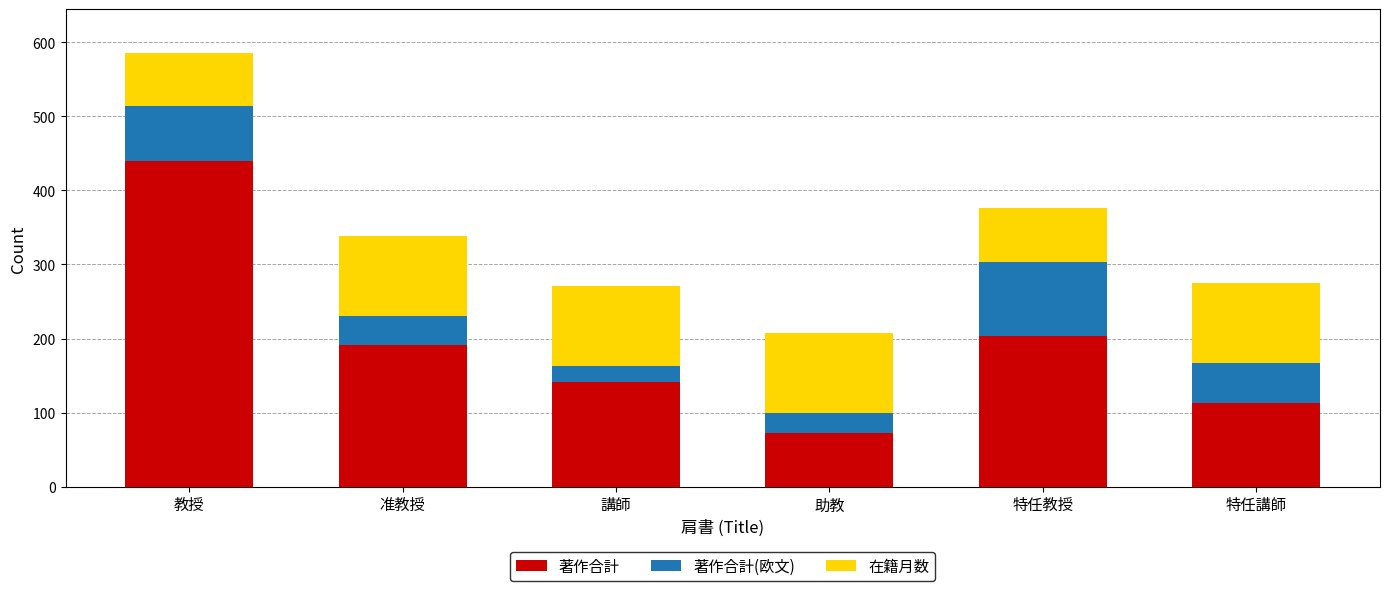

Reading left to right, what are the values for 著作合計?

439	191	142	72	203	113